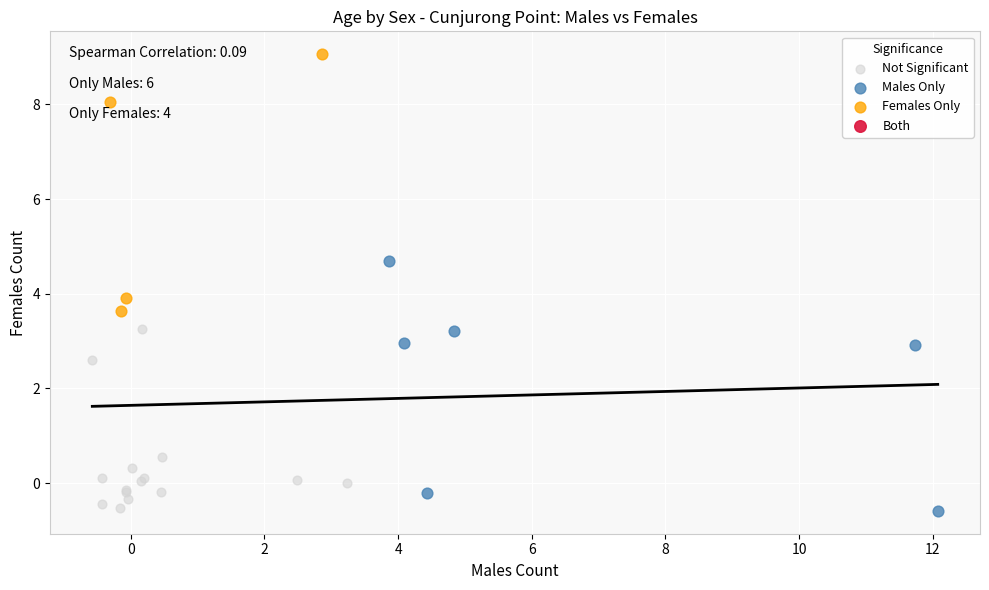

Which series reaches the maximum Y coordinate?

Females Only